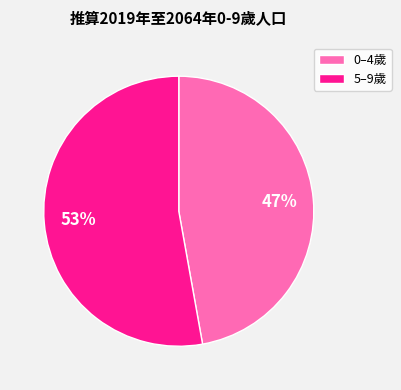

Rank the categories by value from highest to lowest.

5–9歲, 0–4歲